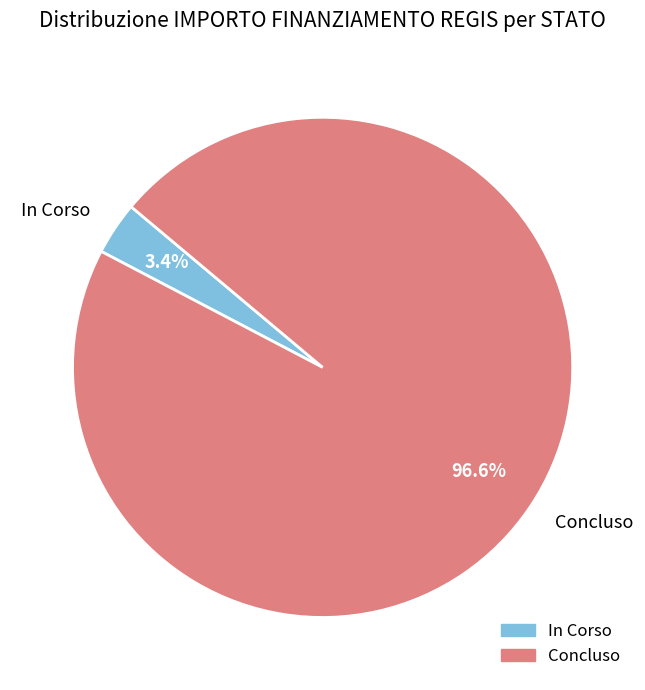

To the nearest percent, what is the difference between the Concluso and In Corso slice percentages?

93%